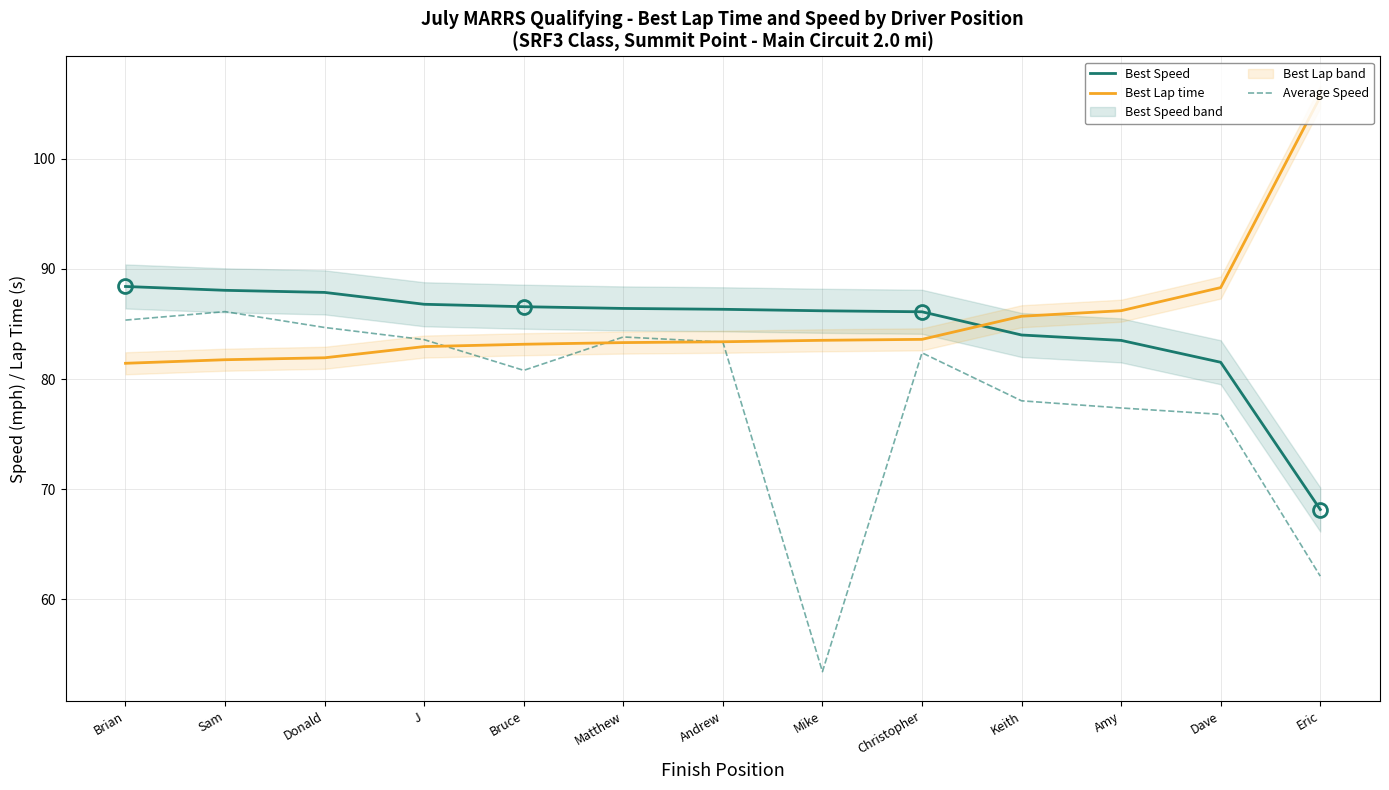

List the labels in order of Best Speed value, largest first.

Brian, Sam, Donald, J, Bruce, Matthew, Andrew, Mike, Christopher, Keith, Amy, Dave, Eric